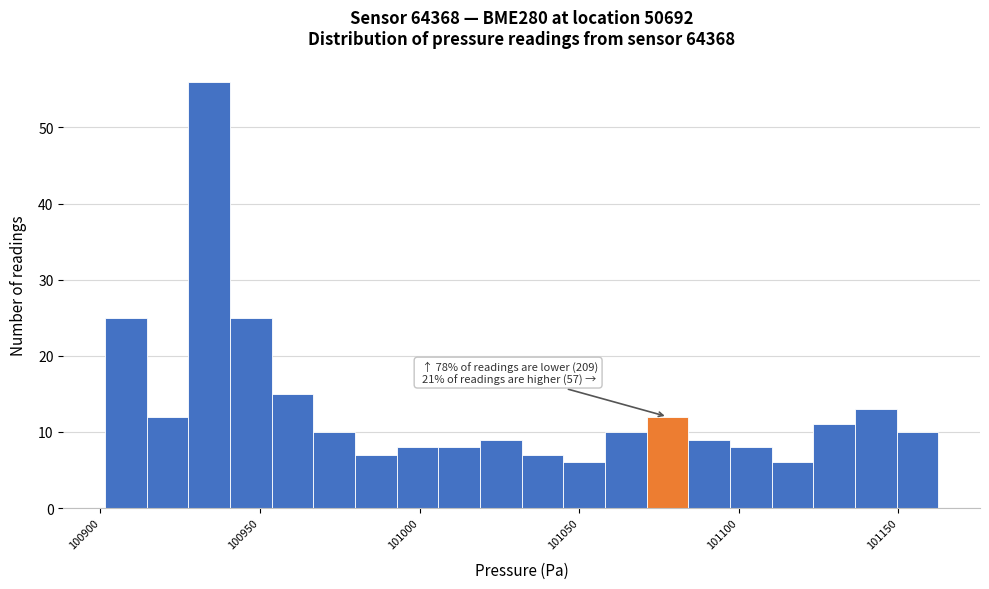

Read against the x-axis, roughly where is the centre of the tallest bar?

100935